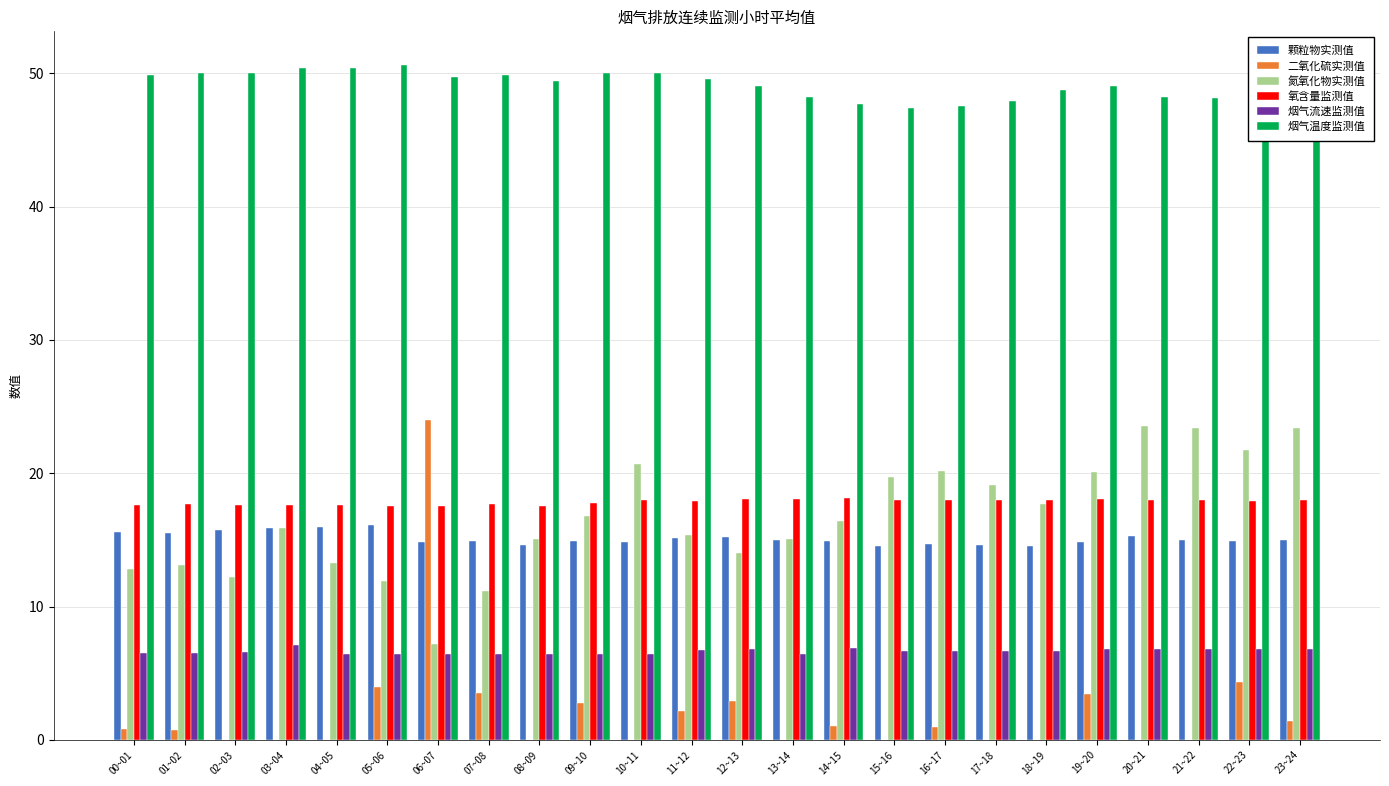

What is the maximum value for 烟气温度监测值?

50.6